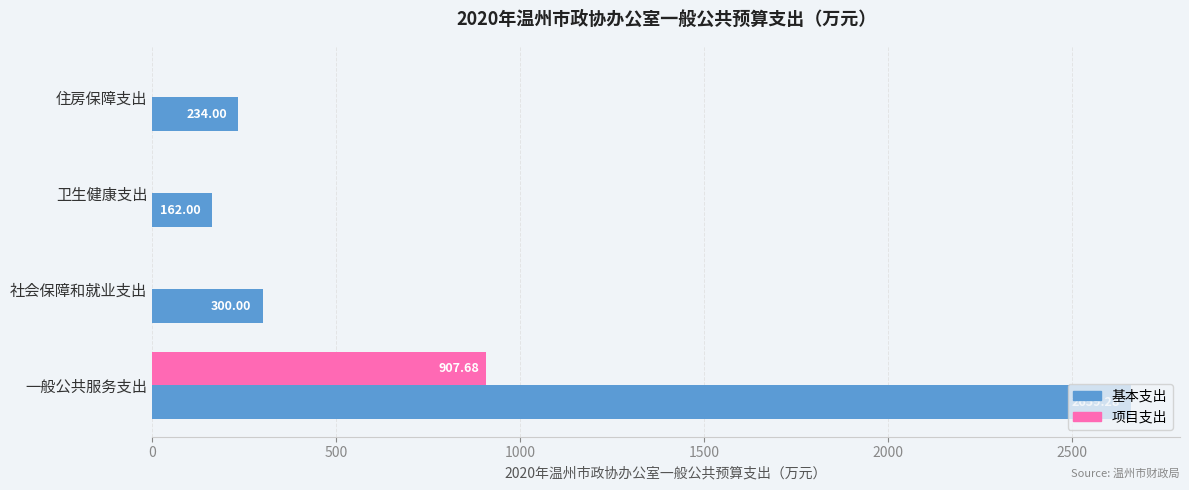

What is the maximum value for 基本支出?

2659.3